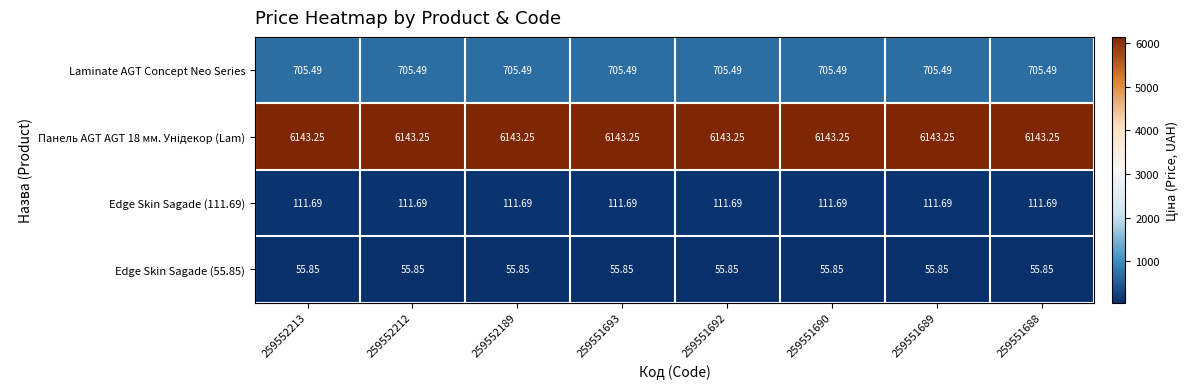

How many data points does each series have?

8